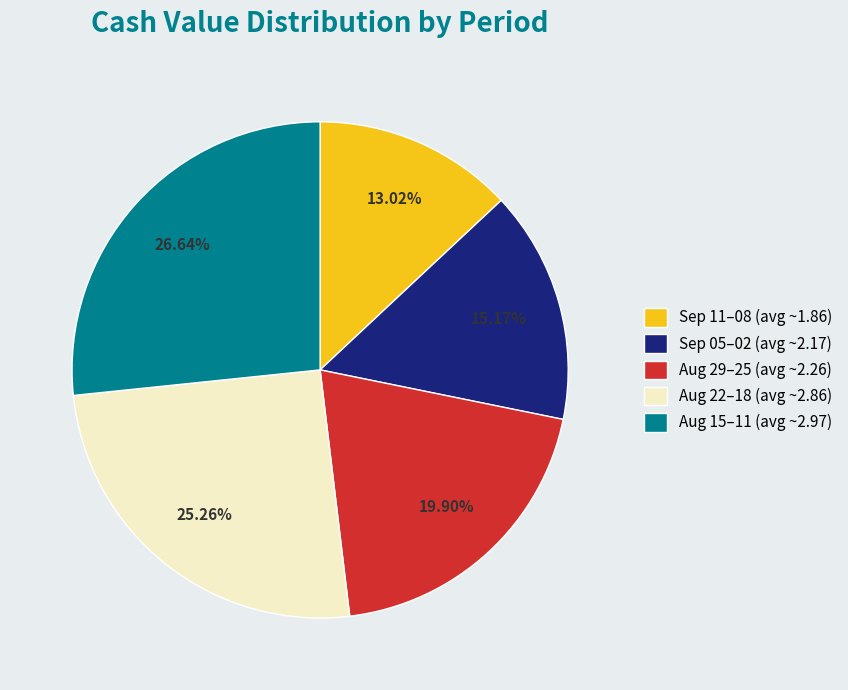

Is there a majority slice in this chart?

No